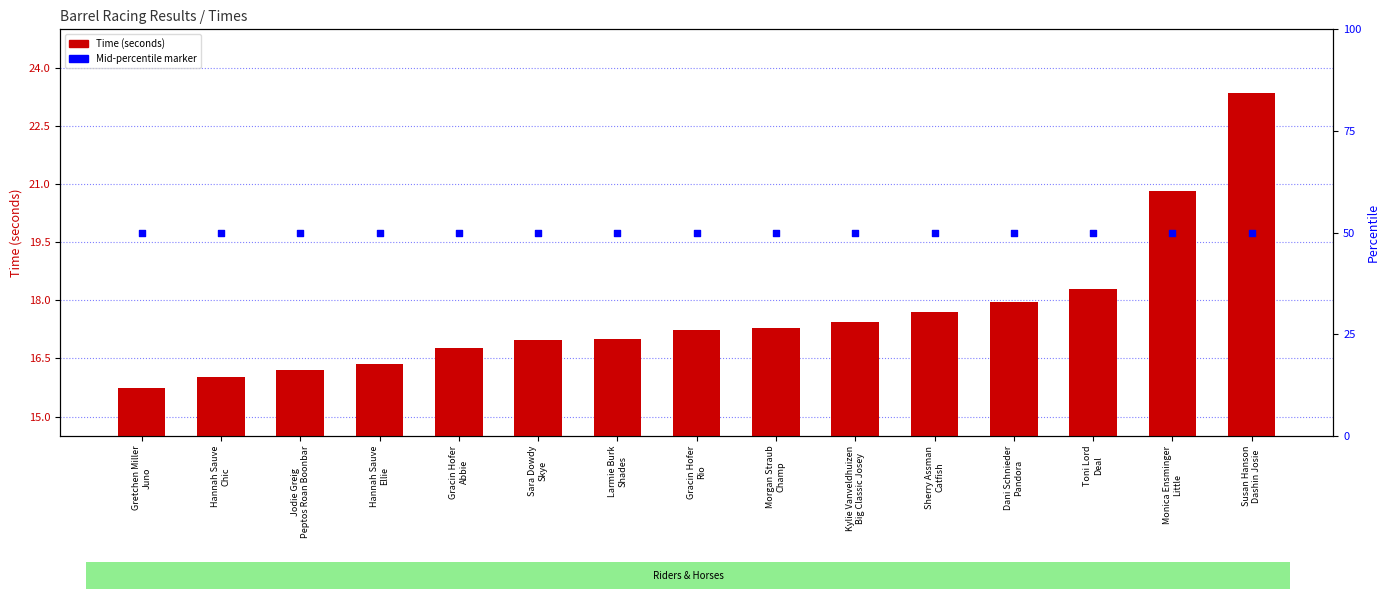

Approximately how many times larger is the value at Sara Dowdy
Skye compared to Larmie Burk
Shades?

1.0